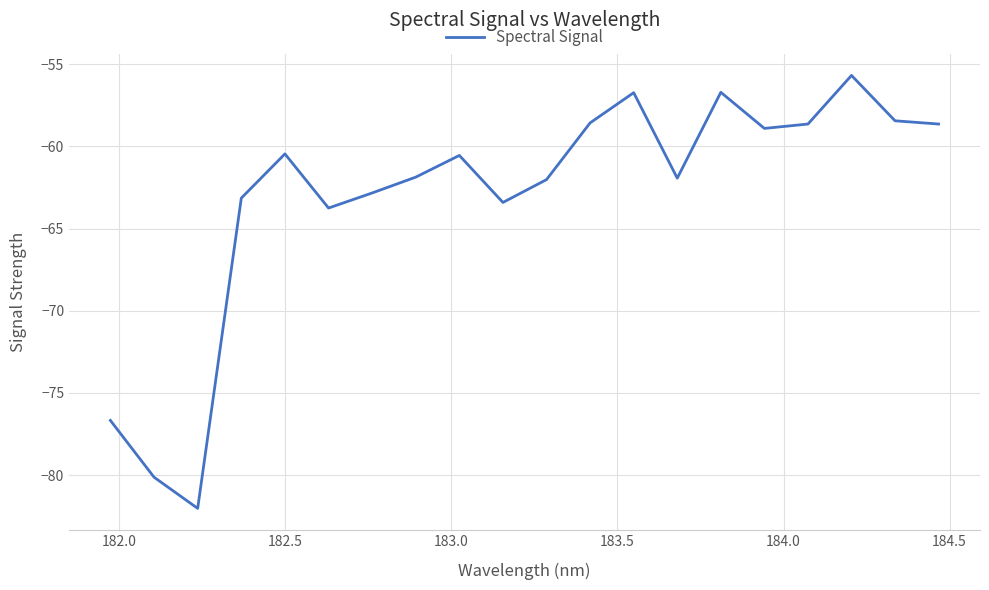

What is the greatest value displayed?

-55.7